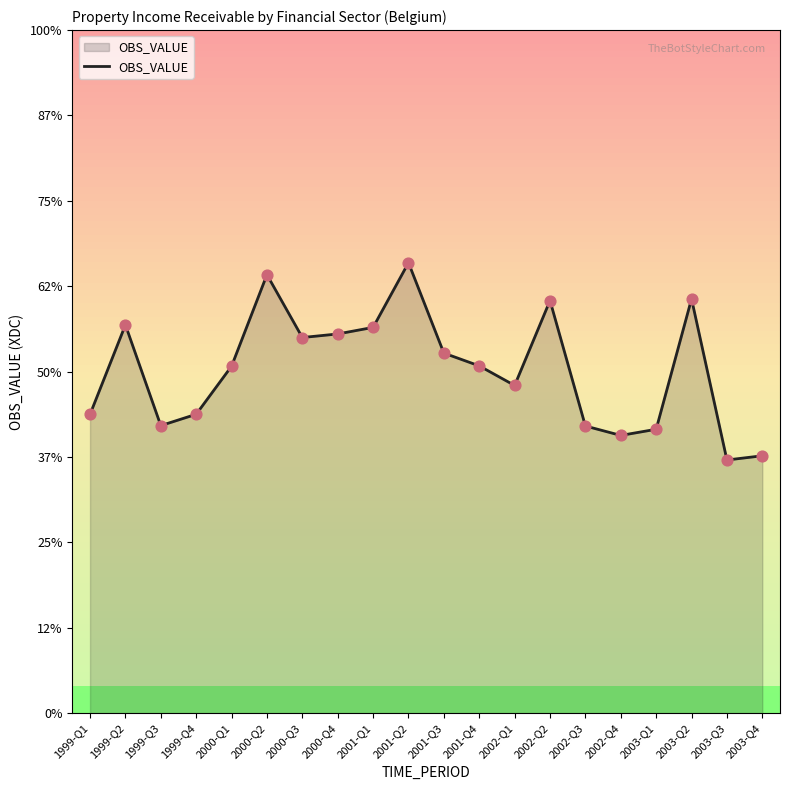

Is this an area chart (filled region under the line)?

Yes